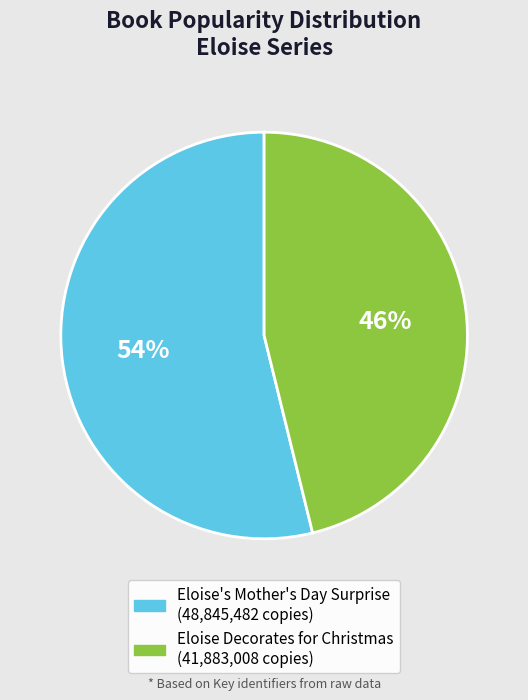

What percentage is the Eloise's Mother's Day Surprise slice, to the nearest percent?

54%